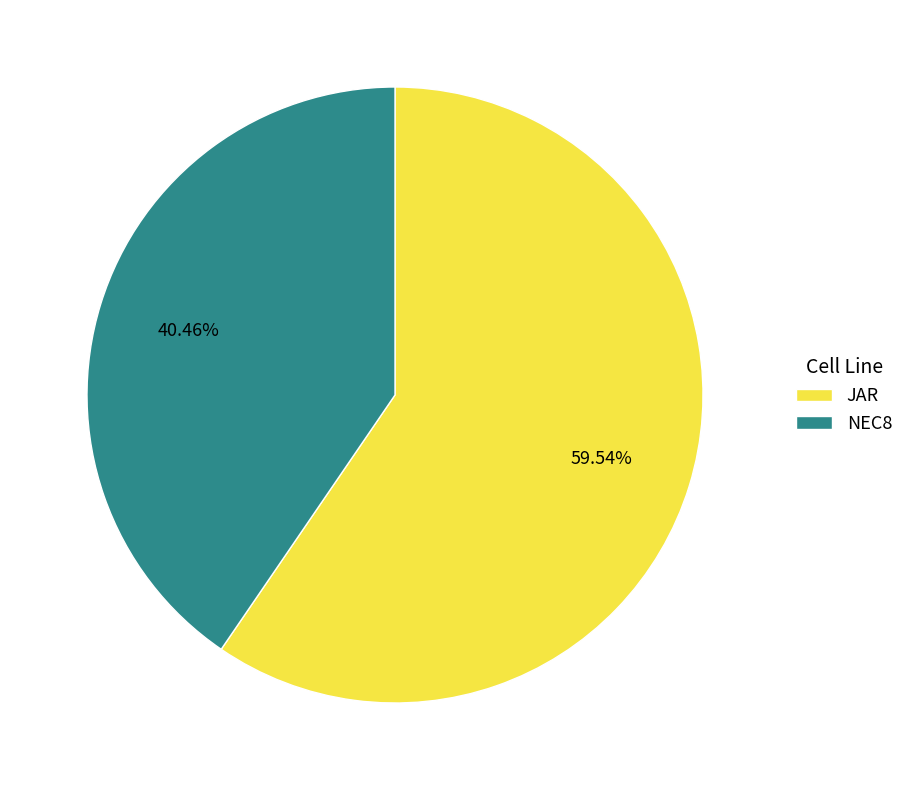

Which category has the biggest portion of the pie?

JAR